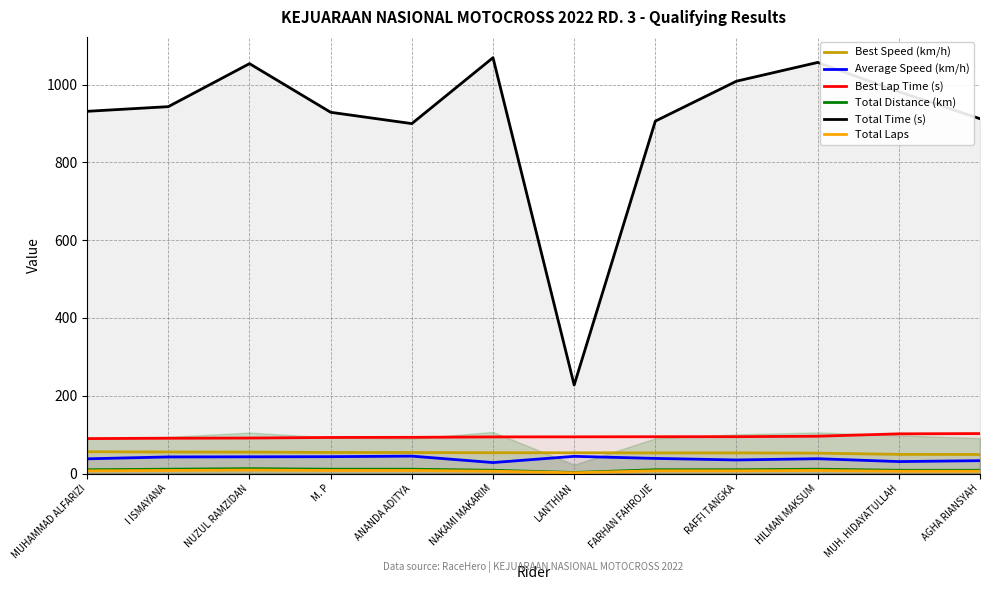

True or false: Best Speed (km/h) and Best Lap Time (s) intersect in this chart.

False